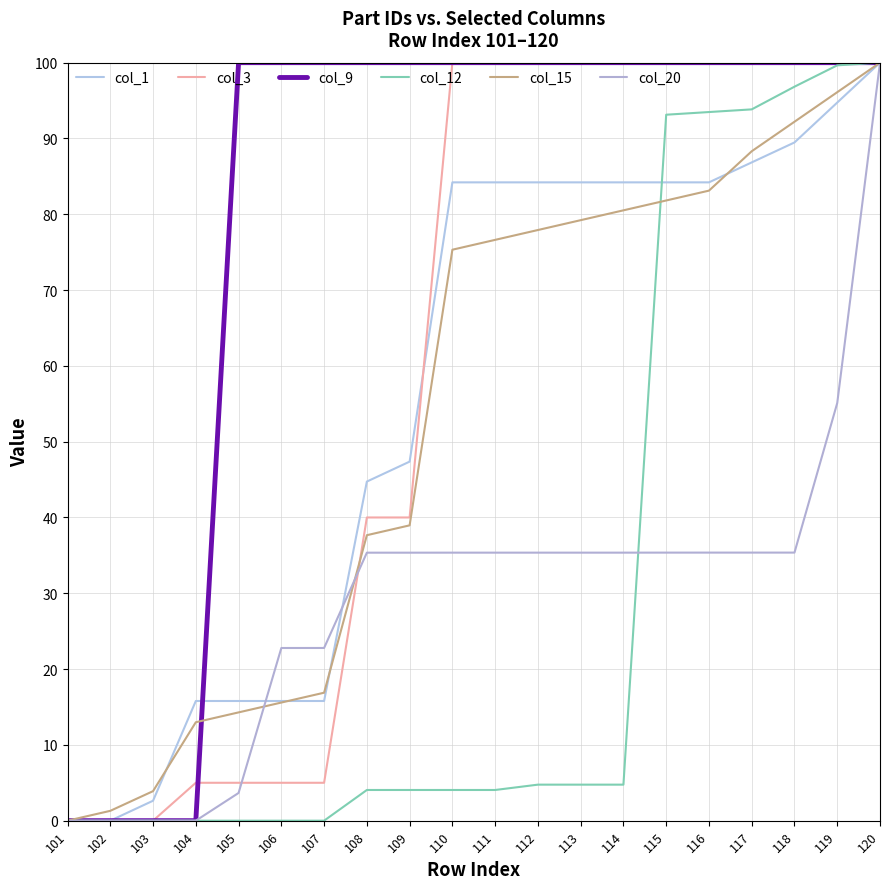

What is the total value across all series at 103?

6.5